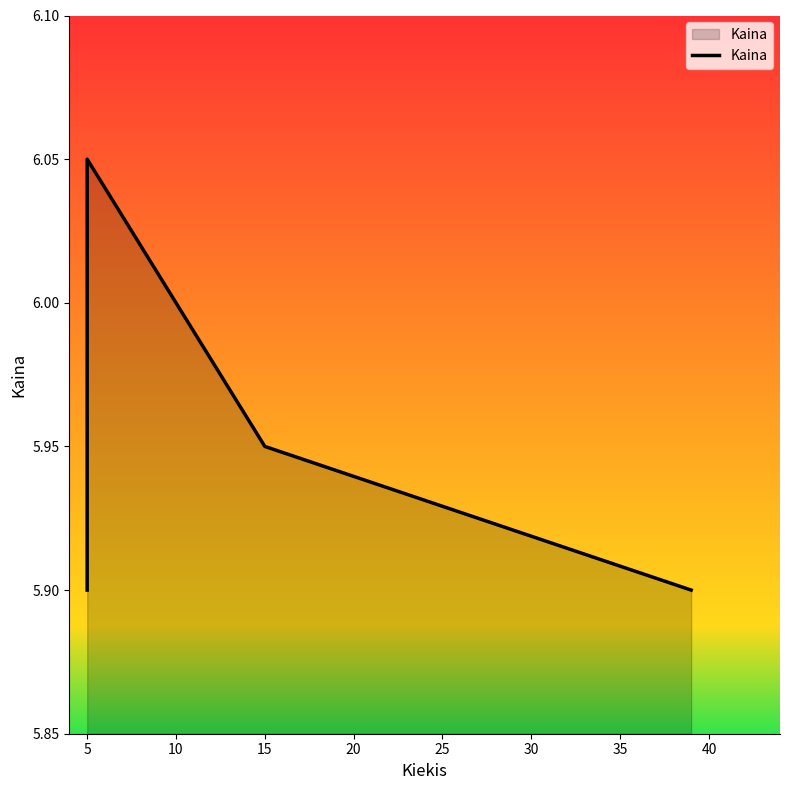

Is it true that the value at 20 is 5.9?

True